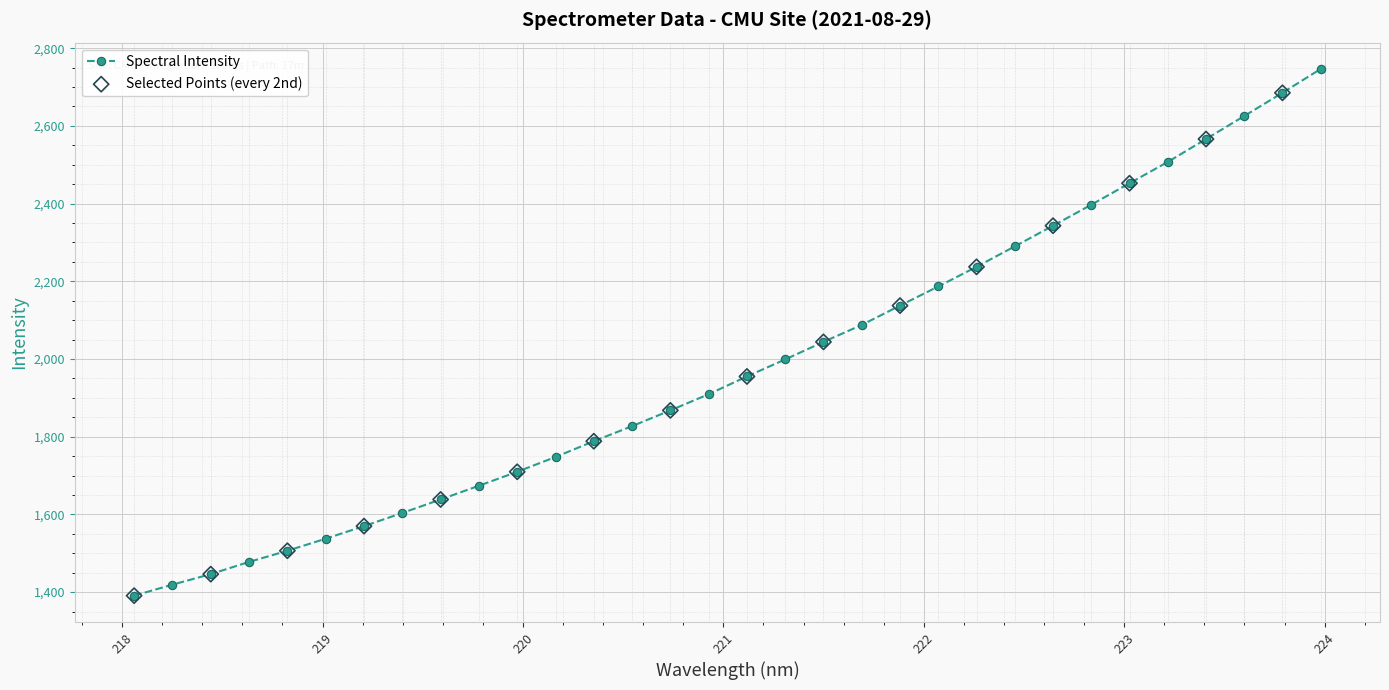

What is the difference between the maximum and minimum values?

1355.6